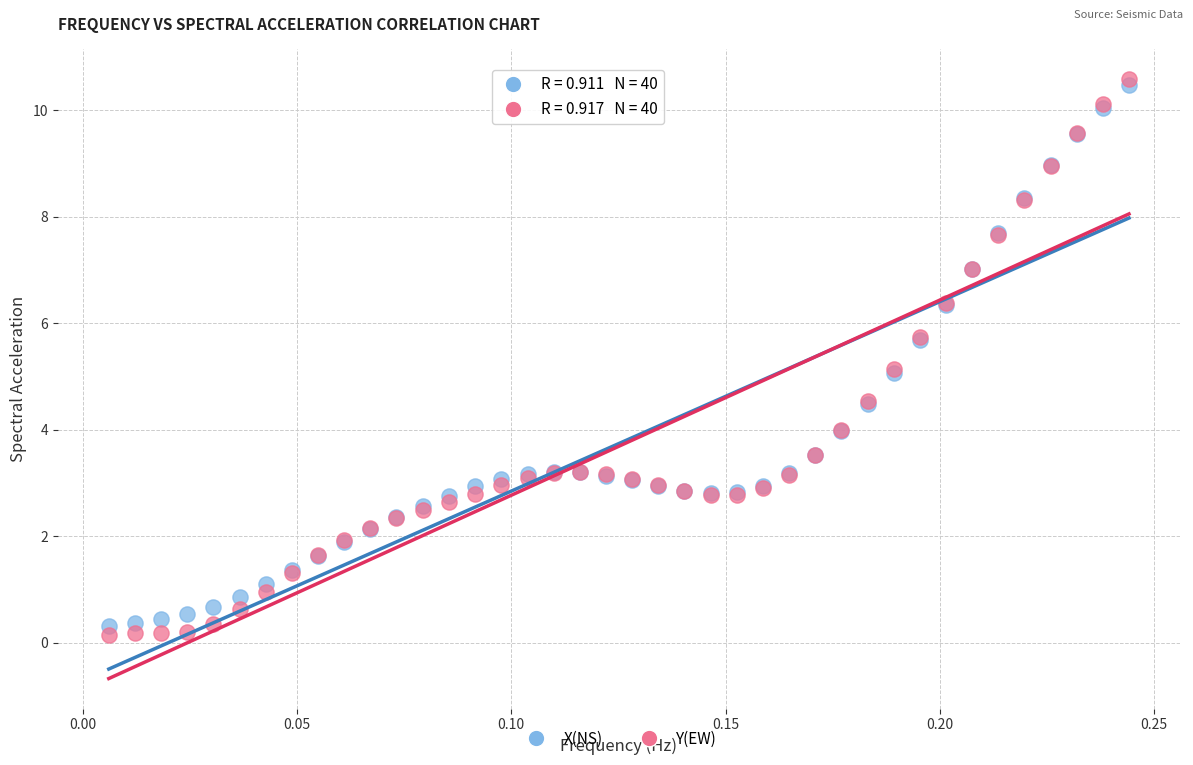

Which series reaches the maximum Y coordinate?

Y(EW)